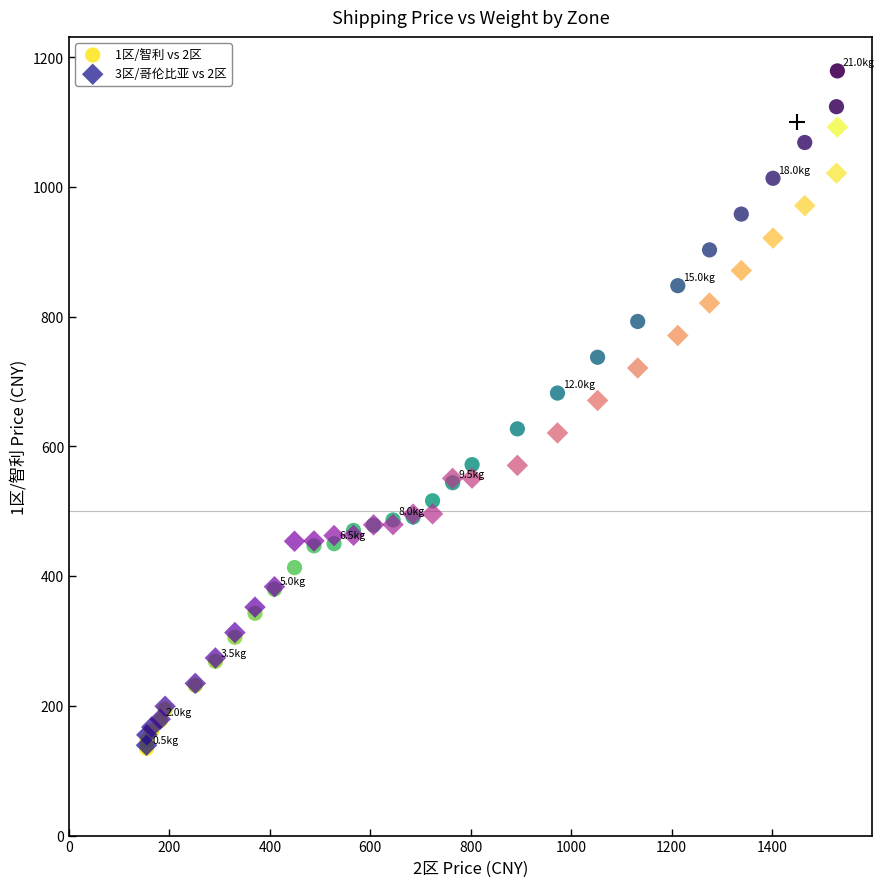

Which series has the widest spread of Y values?

1区/智利 vs 2区